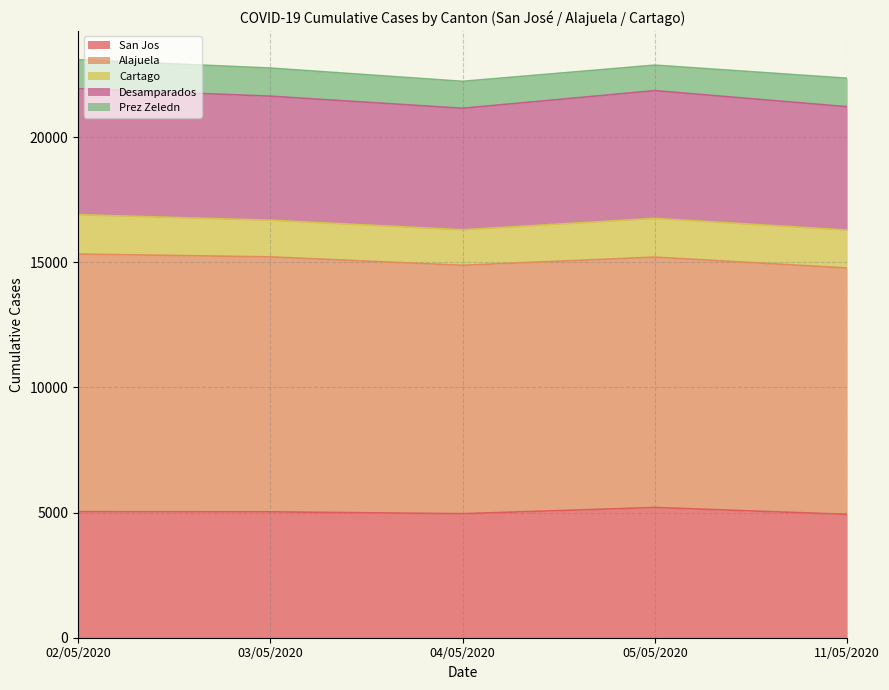

How many series are shown in this chart?

5